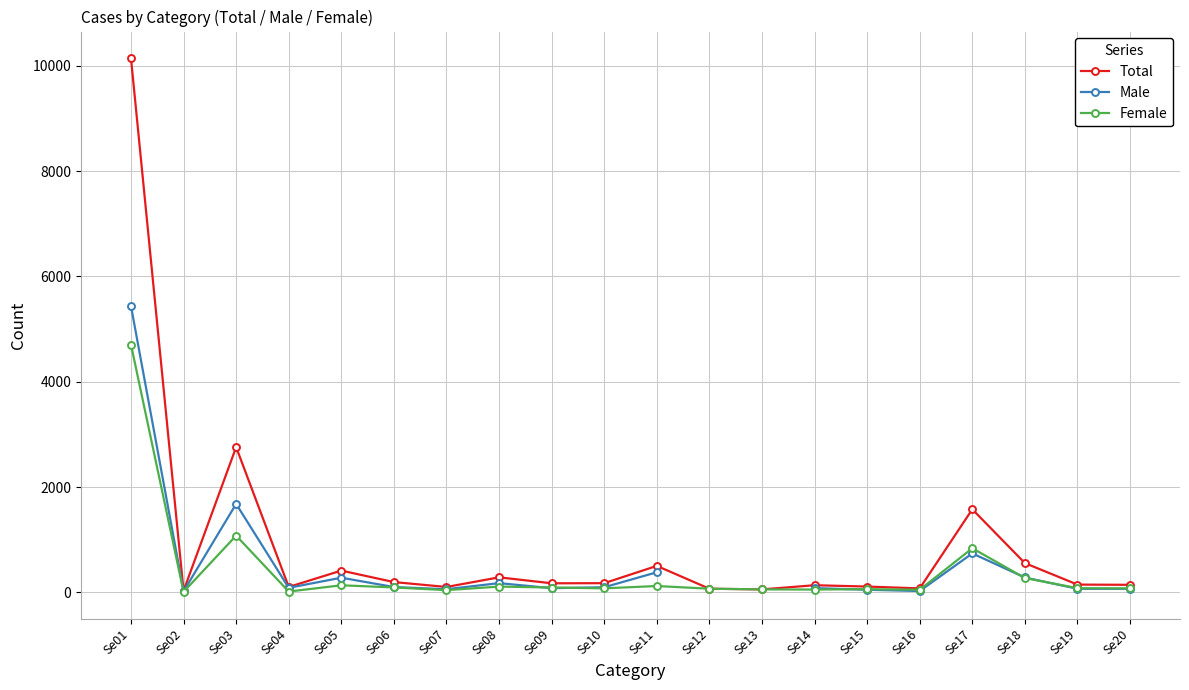

Where is the first local maximum for Total?

Se03